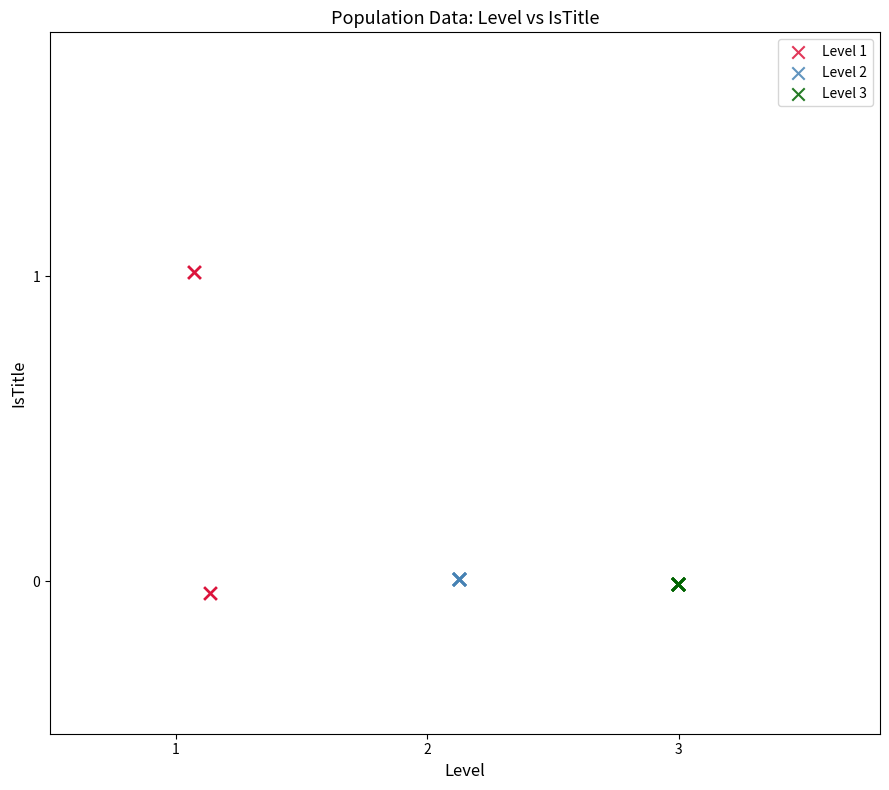

What are all the series names shown in the legend?

Level 1, Level 2, Level 3